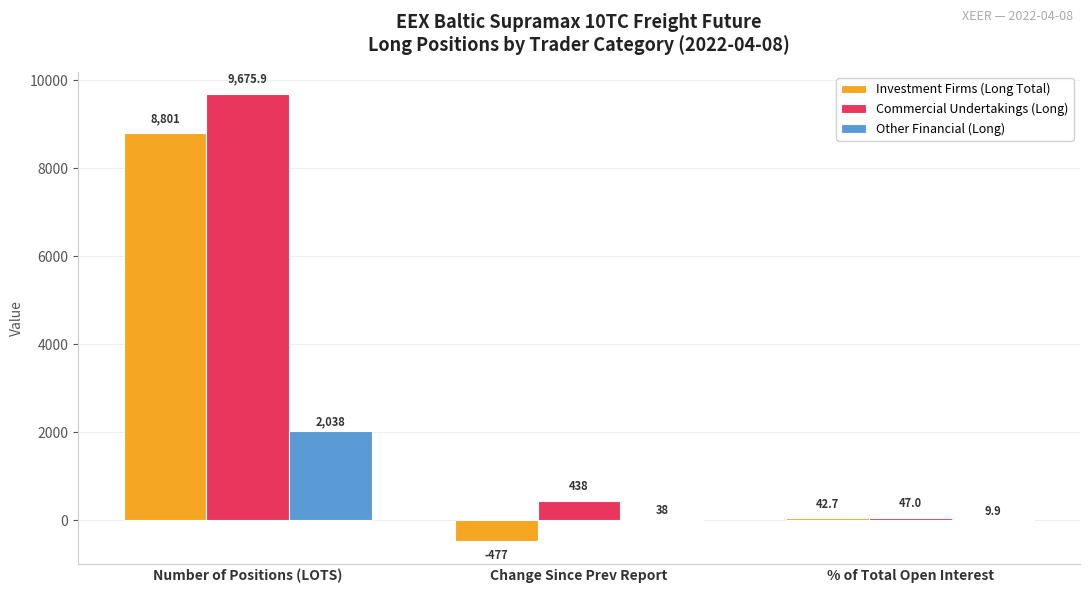

Reading left to right, what are all the values shown in this chart?

Investment Firms (Long Total): Number of Positions (LOTS)=8801.0	Change Since Prev Report=-477.0	% of Total Open Interest=42.7
Commercial Undertakings (Long): Number of Positions (LOTS)=9675.9	Change Since Prev Report=438.0	% of Total Open Interest=47.0
Other Financial (Long): Number of Positions (LOTS)=2038.0	Change Since Prev Report=38.0	% of Total Open Interest=9.9